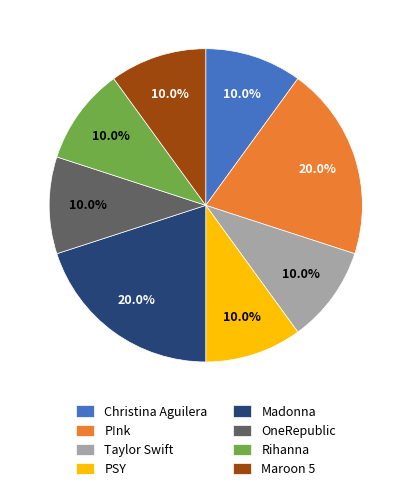

How many segments does this pie chart have?

8